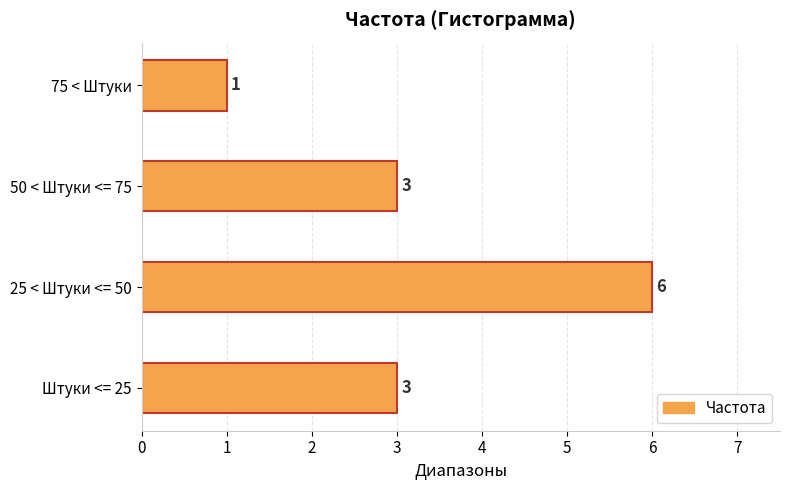

What is the difference between the maximum and second lowest values?

3